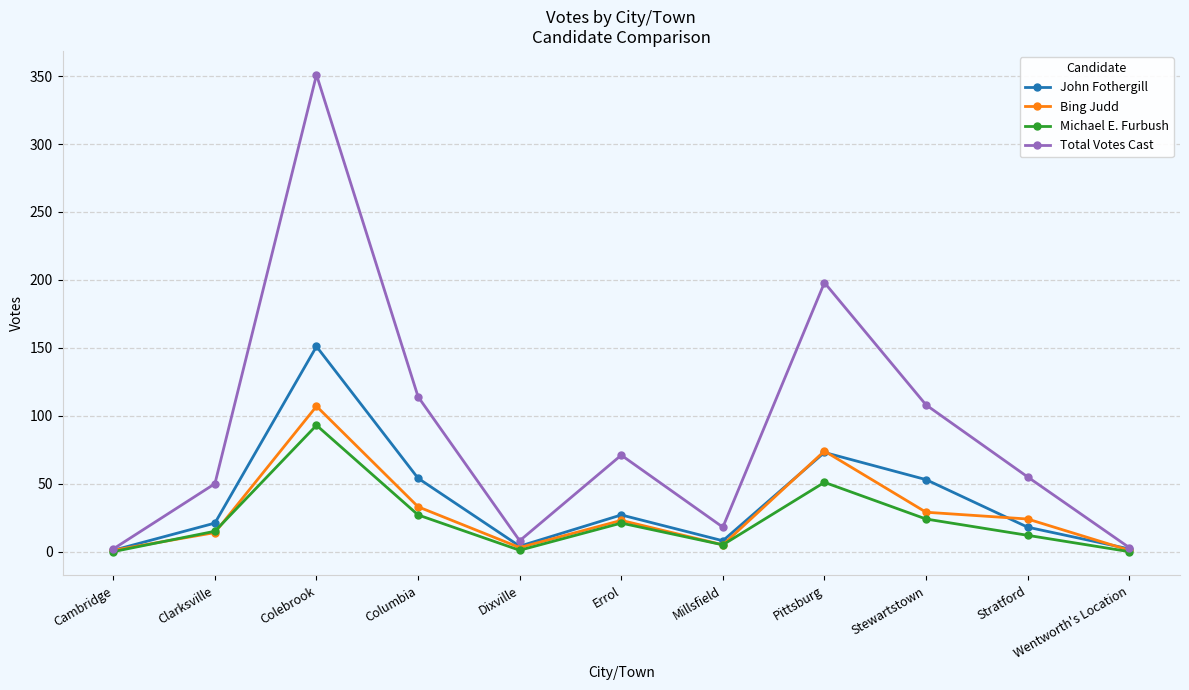

What is the label of the 7th point from the right?

Dixville